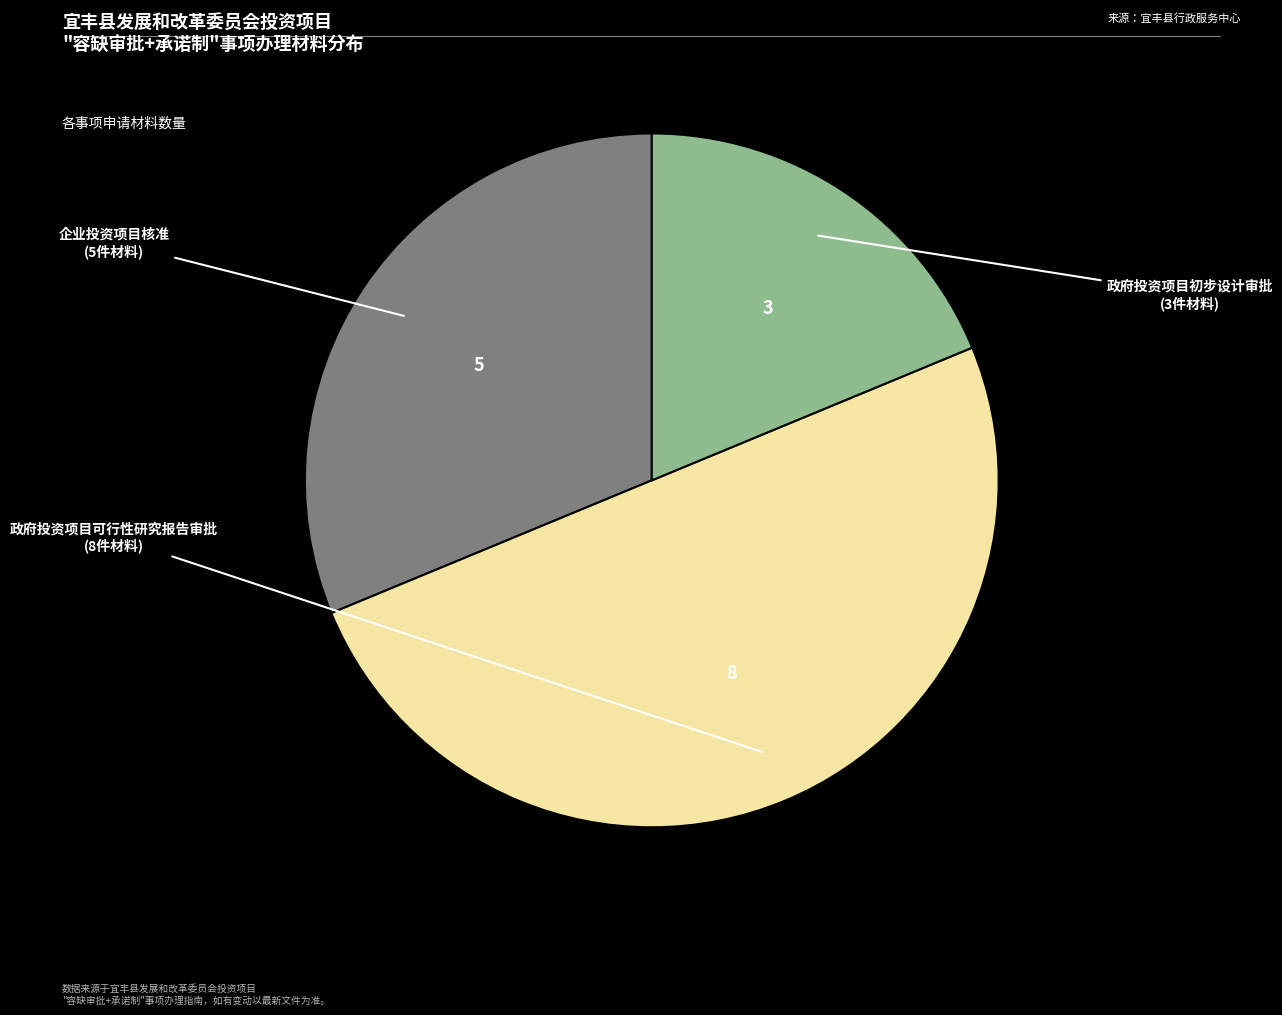

How many segments does this pie chart have?

3